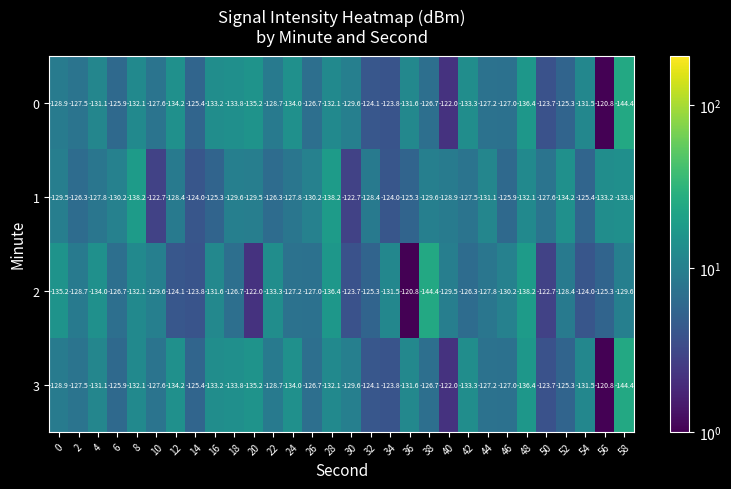

Is the value of 0 at 6 greater than the value of 1 at 36?

No